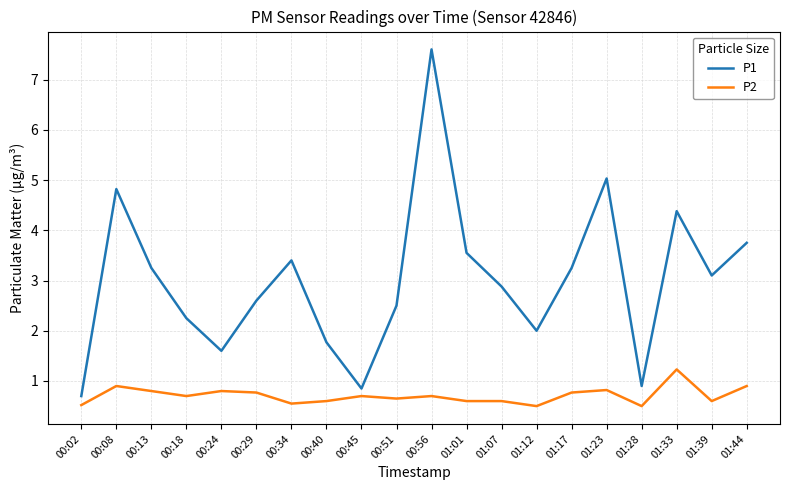

True or false: P2 and P1 cross at least once.

False